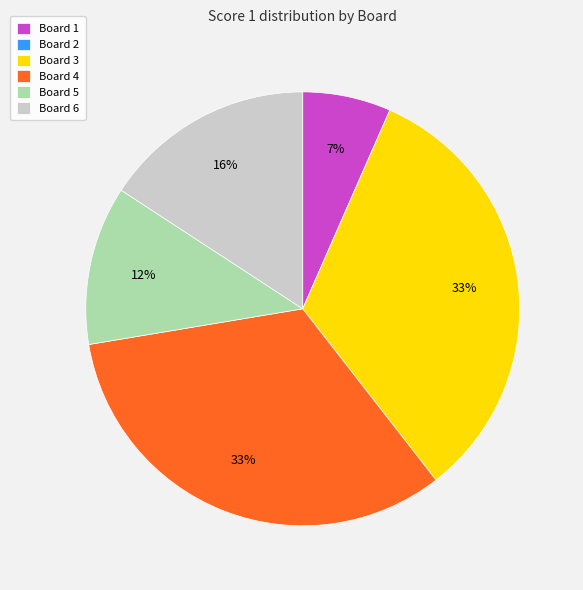

To the nearest percent, what is the average slice percentage?

17%